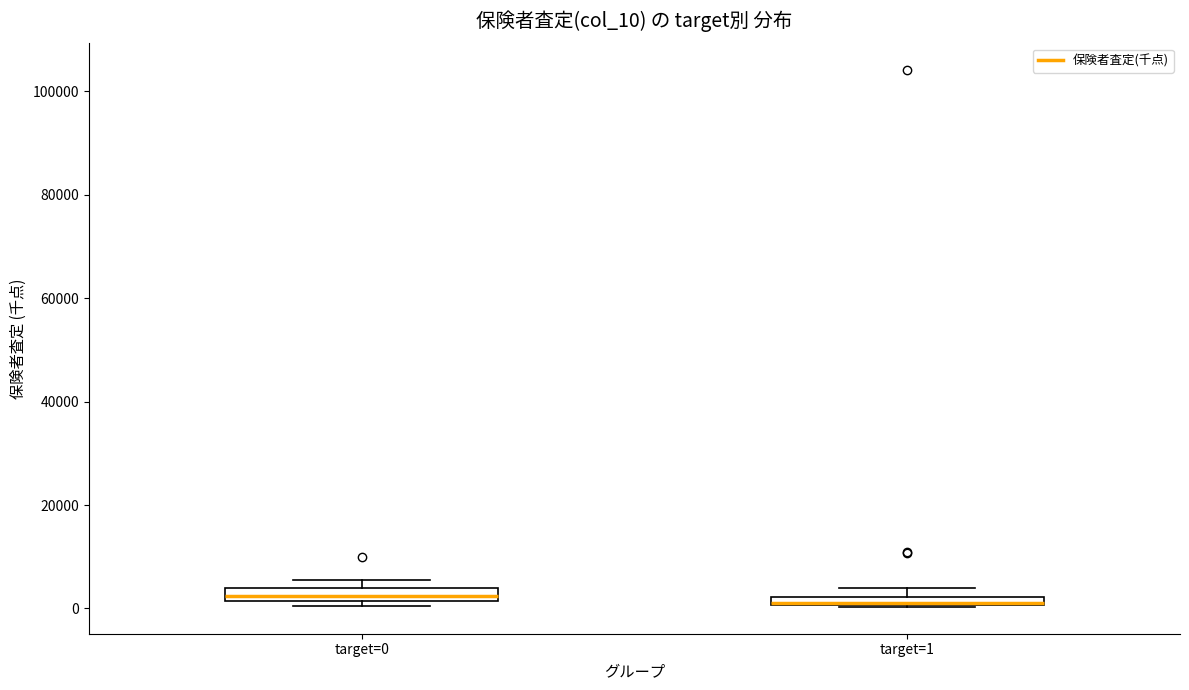

Where is the upper edge of the box for target=0 on the y-axis? The values are not printed on the chart, so give them approximately, as read against the axis.

4000